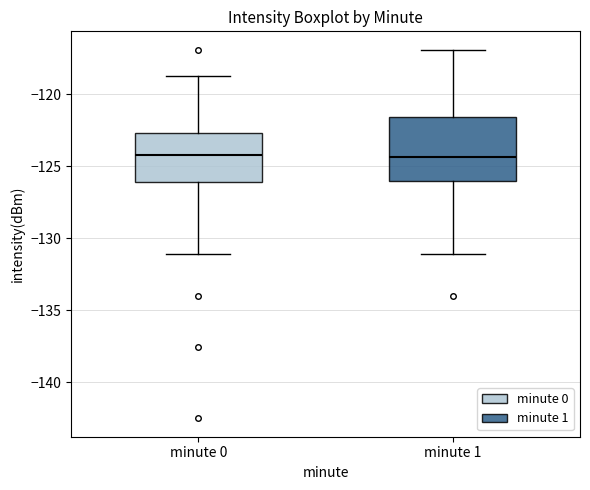

Comparing the boxes themselves (not the whiskers), which one is the tallest?

minute 1